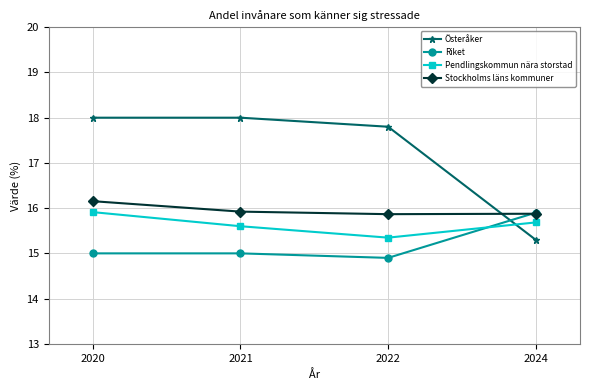

What is the difference between the Riket values at 2022 and 2021?

0.1